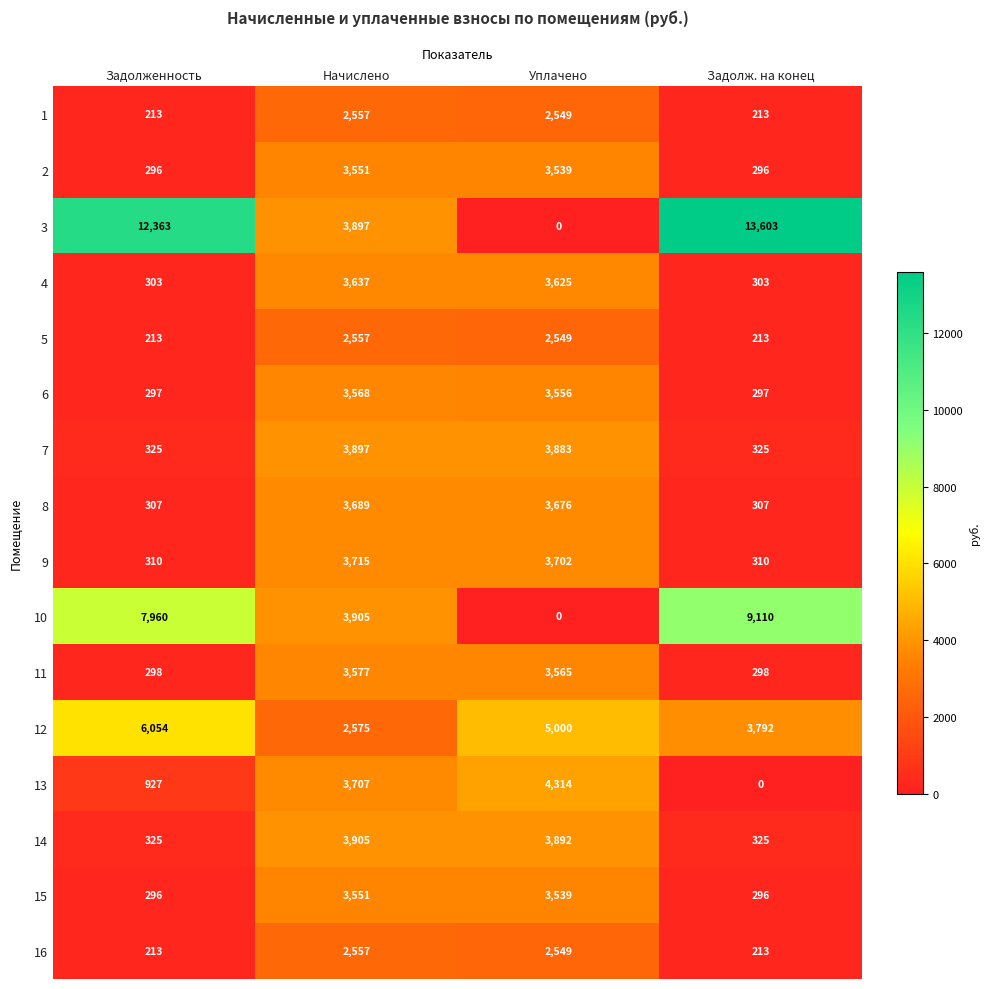

What is the maximum value shown in the chart?

13603